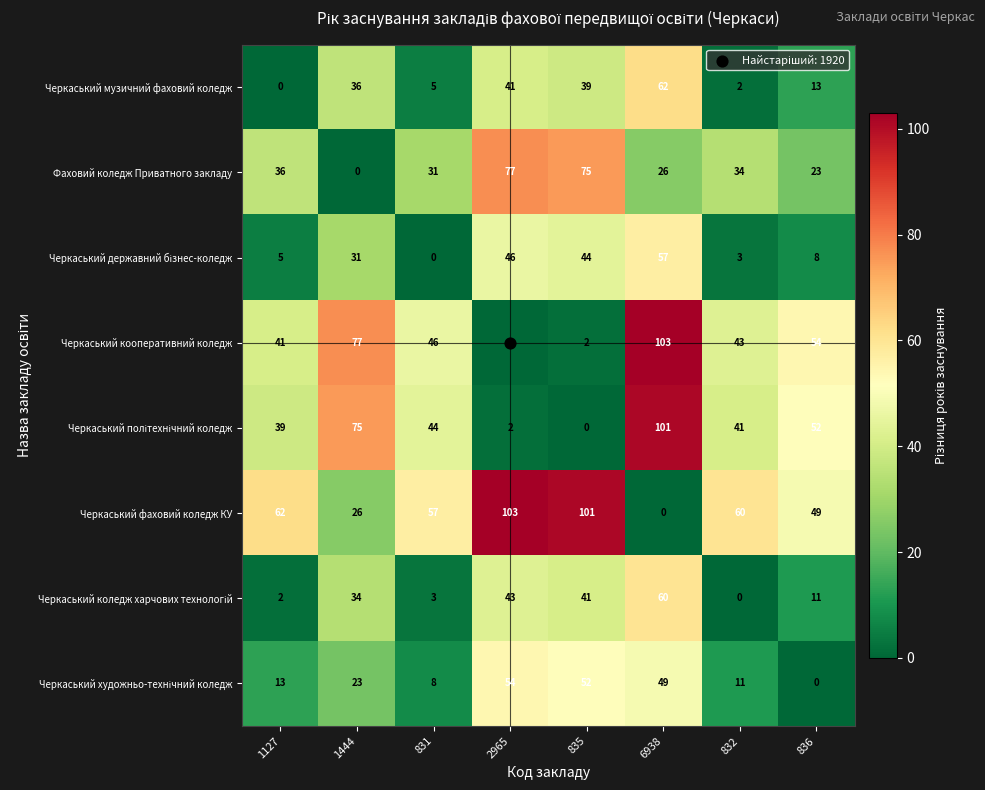

What is the spread (max minus min) of values at 2965?

103